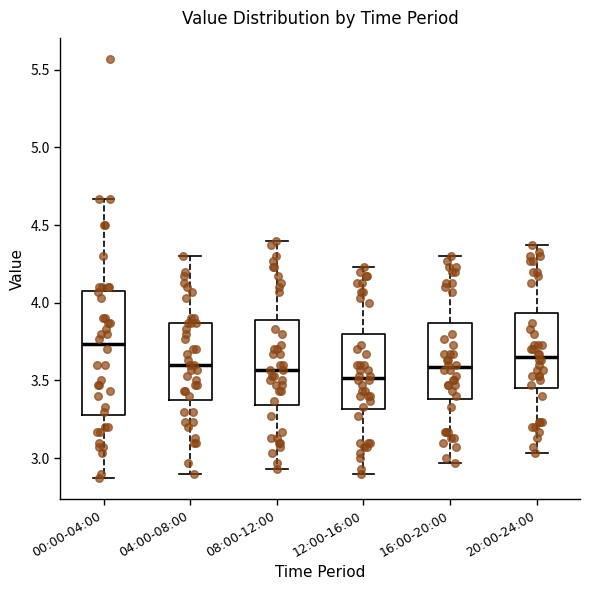

Reading left to right, transcribe this box plot: for each box, give where its median line is, the range the box spans, and where its two whiskers end, as read against the y-axis. The values are not printed on the chart, so give them approximately, as read against the axis.

00:00-04:00: median 3.75, box 3.30 to 4.10, whiskers 2.85 to 4.65
04:00-08:00: median 3.60, box 3.40 to 3.85, whiskers 2.90 to 4.30
08:00-12:00: median 3.55, box 3.35 to 3.90, whiskers 2.95 to 4.40
12:00-16:00: median 3.50, box 3.30 to 3.80, whiskers 2.90 to 4.25
16:00-20:00: median 3.60, box 3.40 to 3.85, whiskers 2.95 to 4.30
20:00-24:00: median 3.65, box 3.45 to 3.95, whiskers 3.05 to 4.35